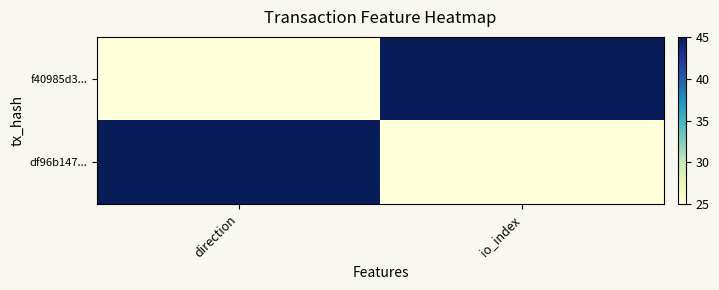

What is the minimum value shown in the chart?

25